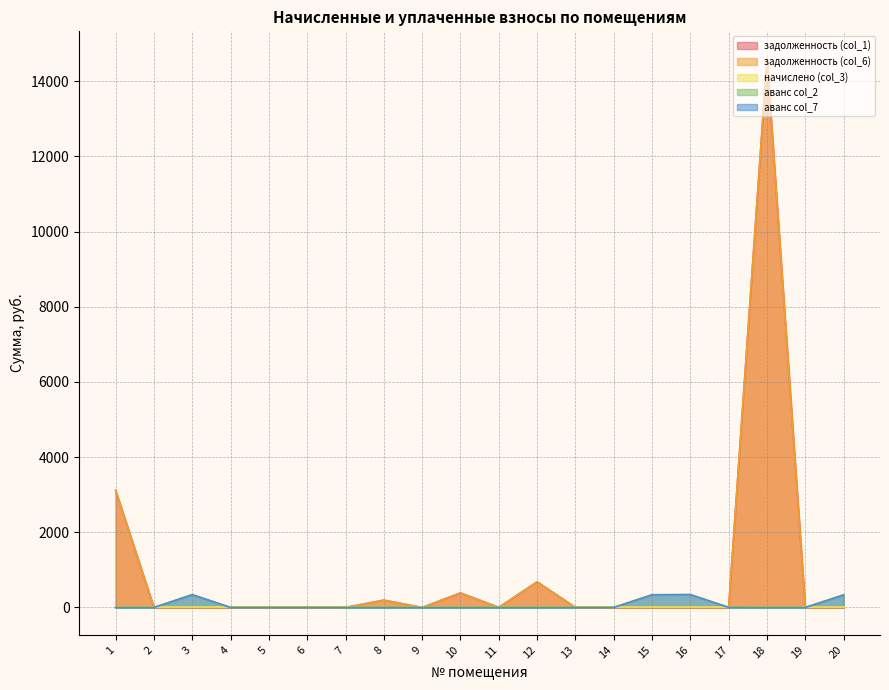

True or false: задолженность (col_1) has a value of 1.1 at 11.

False